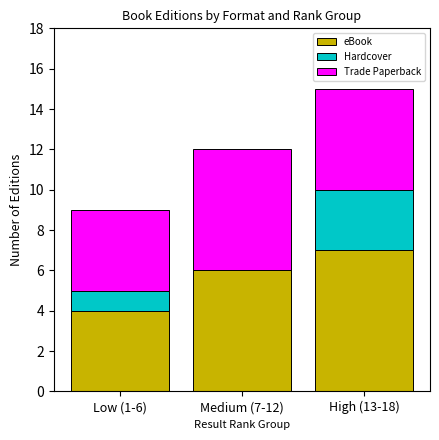

What is the sum of all eBook values?

17